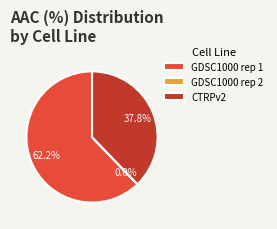

What percentage is the GDSC1000 rep 1 slice, to the nearest percent?

62%